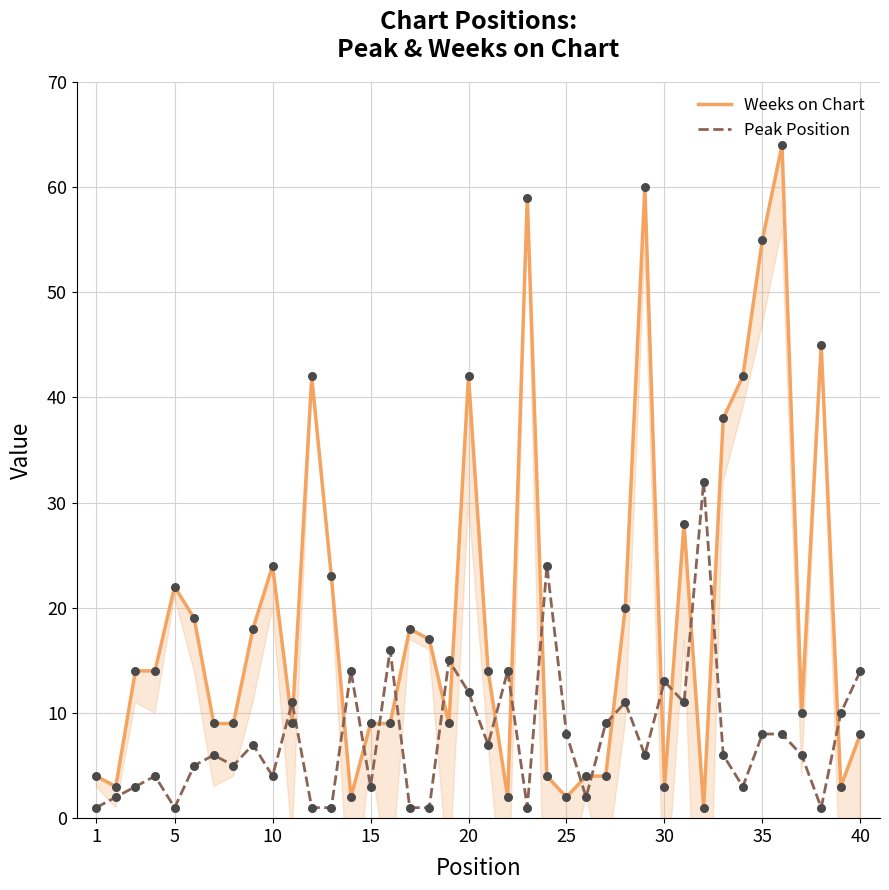

What is the total value across all series at 20?

23